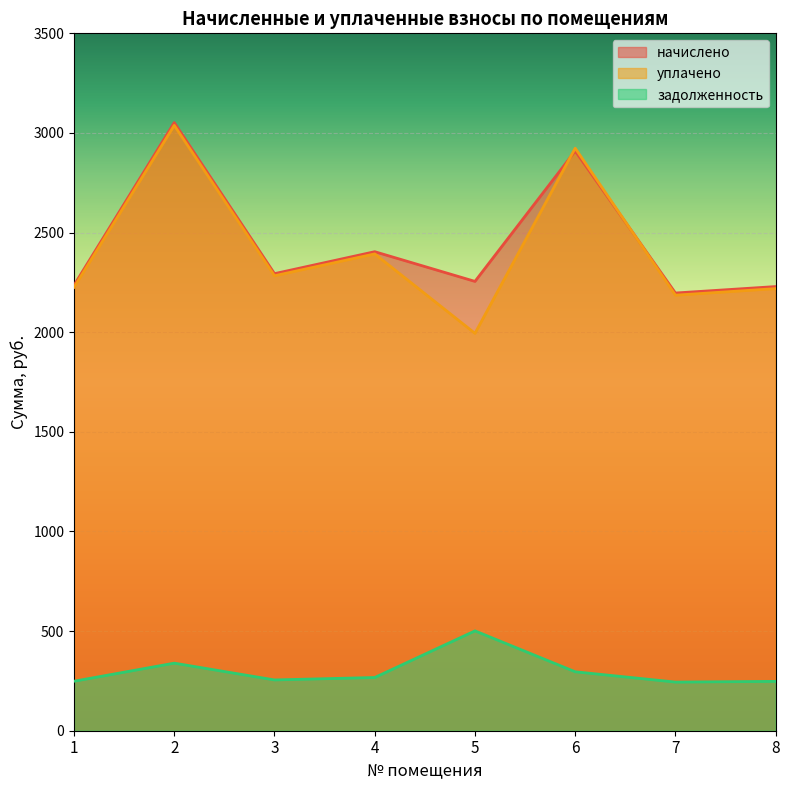

Rank the categories by уплачено value from highest to lowest.

2, 6, 4, 3, 1, 8, 7, 5